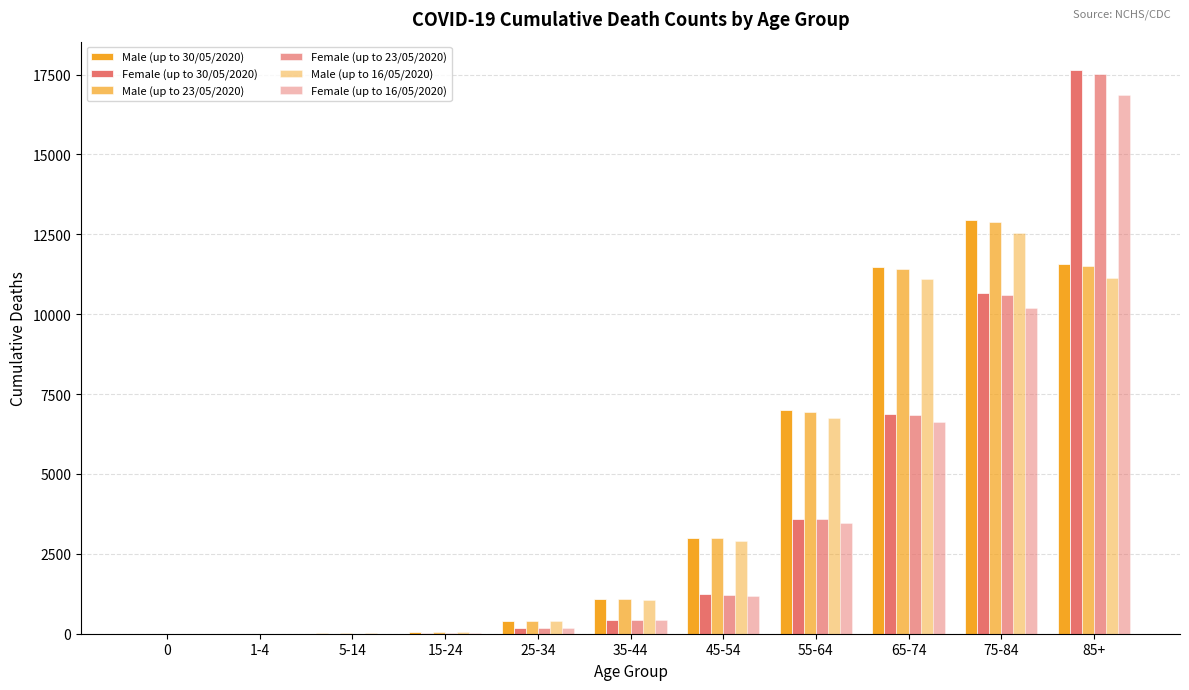

What is the sum of the Male (up to 16/05/2020) values at 5-14 and 55-64?

6756